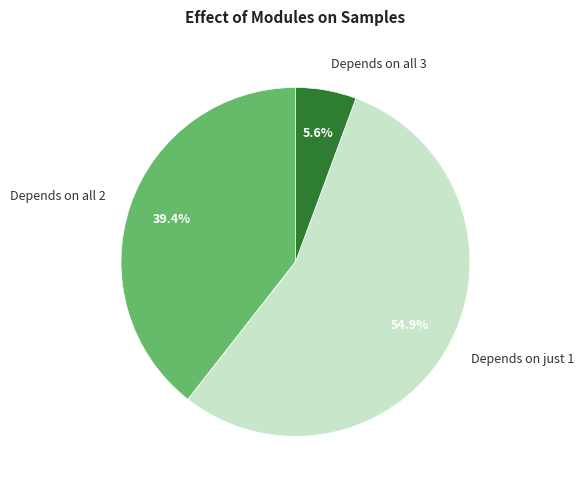

How much of the chart is everything except Depends on all 3?

94.4%